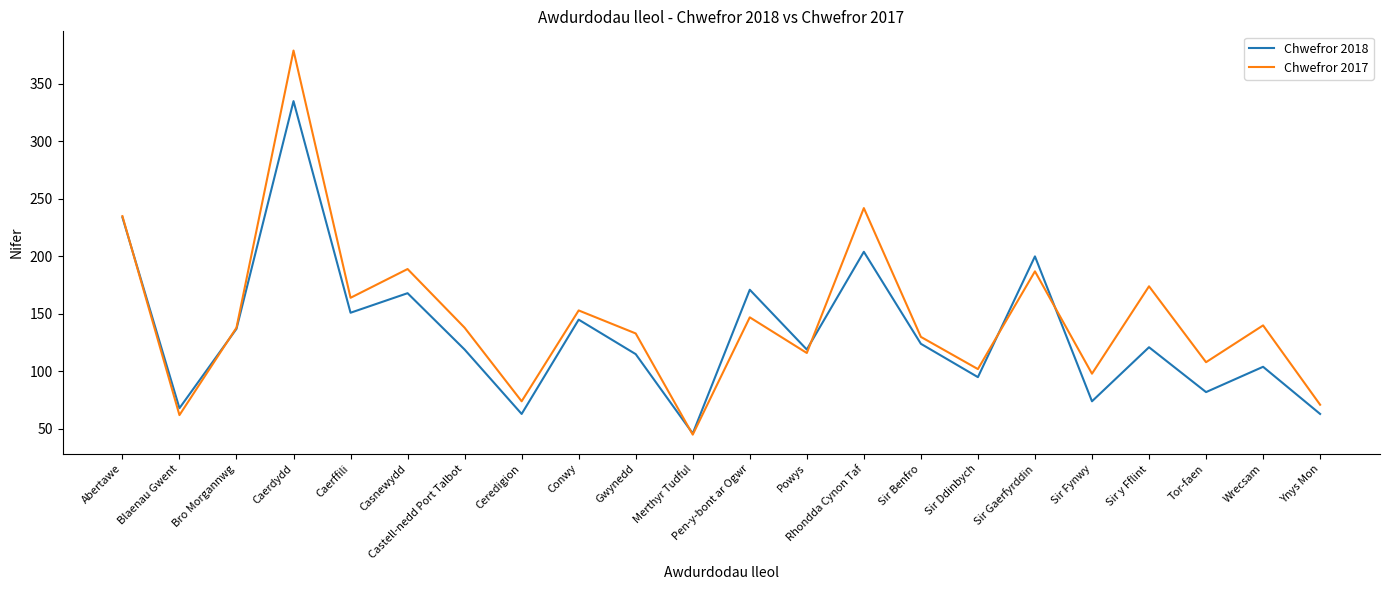

Which label corresponds to the largest value in the chart?

Caerdydd